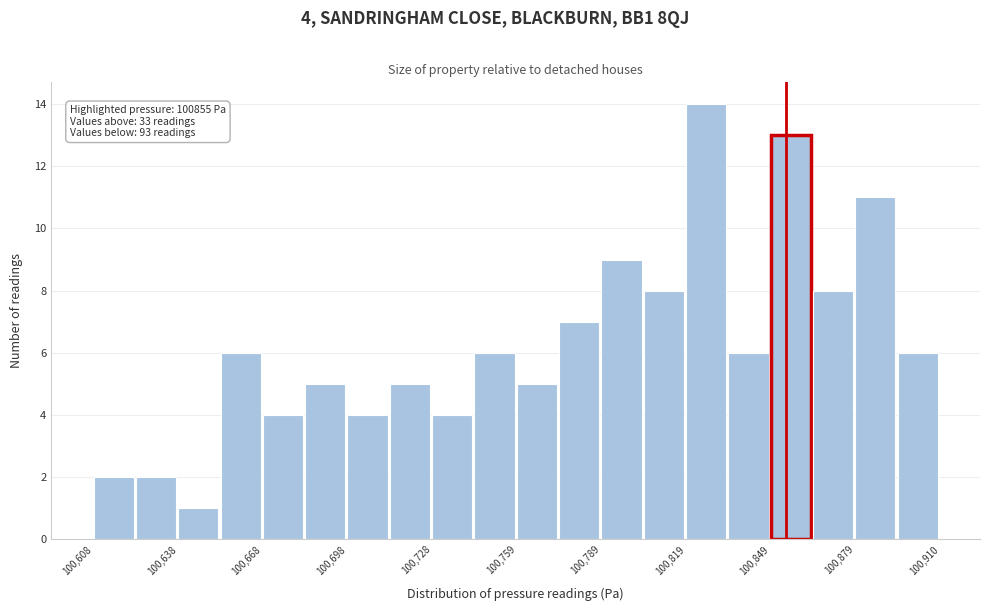

Read against the x-axis, roughly where is the centre of the tallest bar?

100825